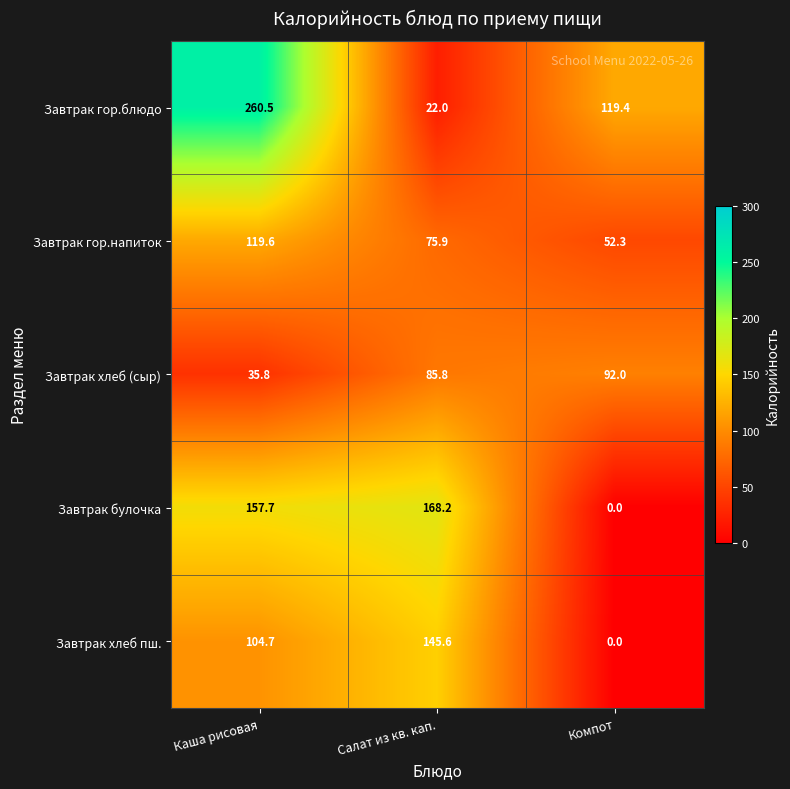

Reading right to left, what are all the values shown in this chart?

Завтрак гор.блюдо: Компот=119.4	Салат из кв. кап.=22.0	Каша рисовая=260.5
Завтрак гор.напиток: Компот=52.3	Салат из кв. кап.=75.9	Каша рисовая=119.6
Завтрак хлеб (сыр): Компот=92.0	Салат из кв. кап.=85.8	Каша рисовая=35.8
Завтрак булочка: Компот=0.0	Салат из кв. кап.=168.2	Каша рисовая=157.7
Завтрак хлеб пш.: Компот=0.0	Салат из кв. кап.=145.6	Каша рисовая=104.7